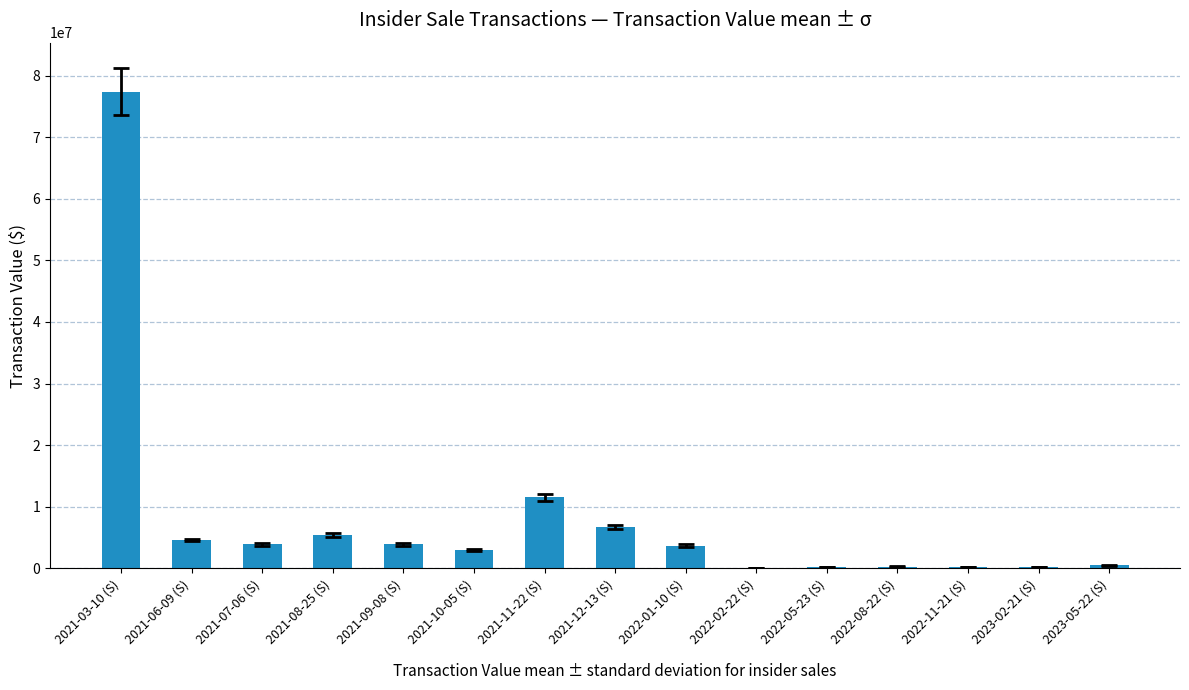

What is the maximum value shown in the chart?

77400000